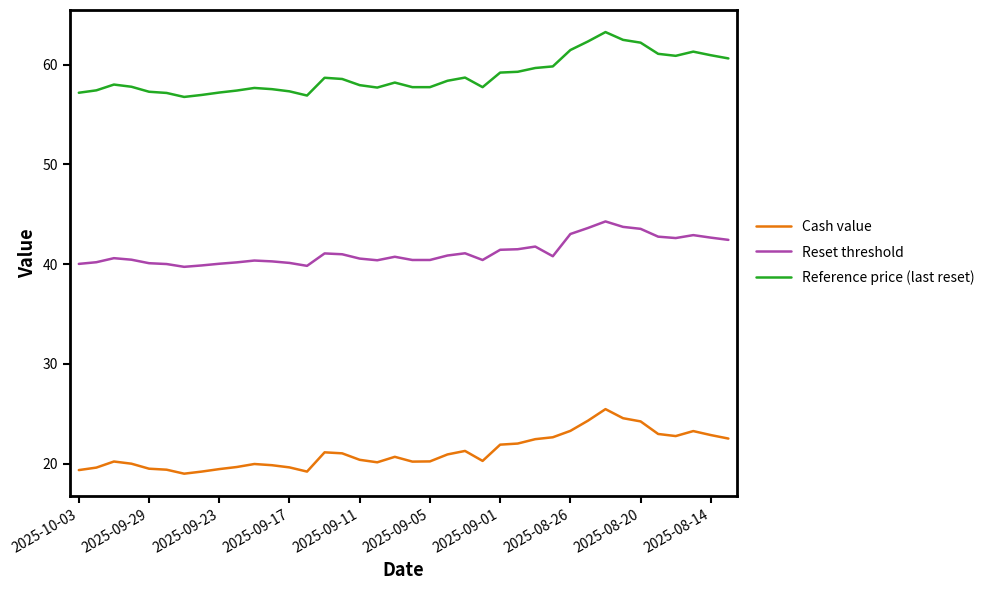

Which series has the largest total across all categories?

Reference price (last reset)